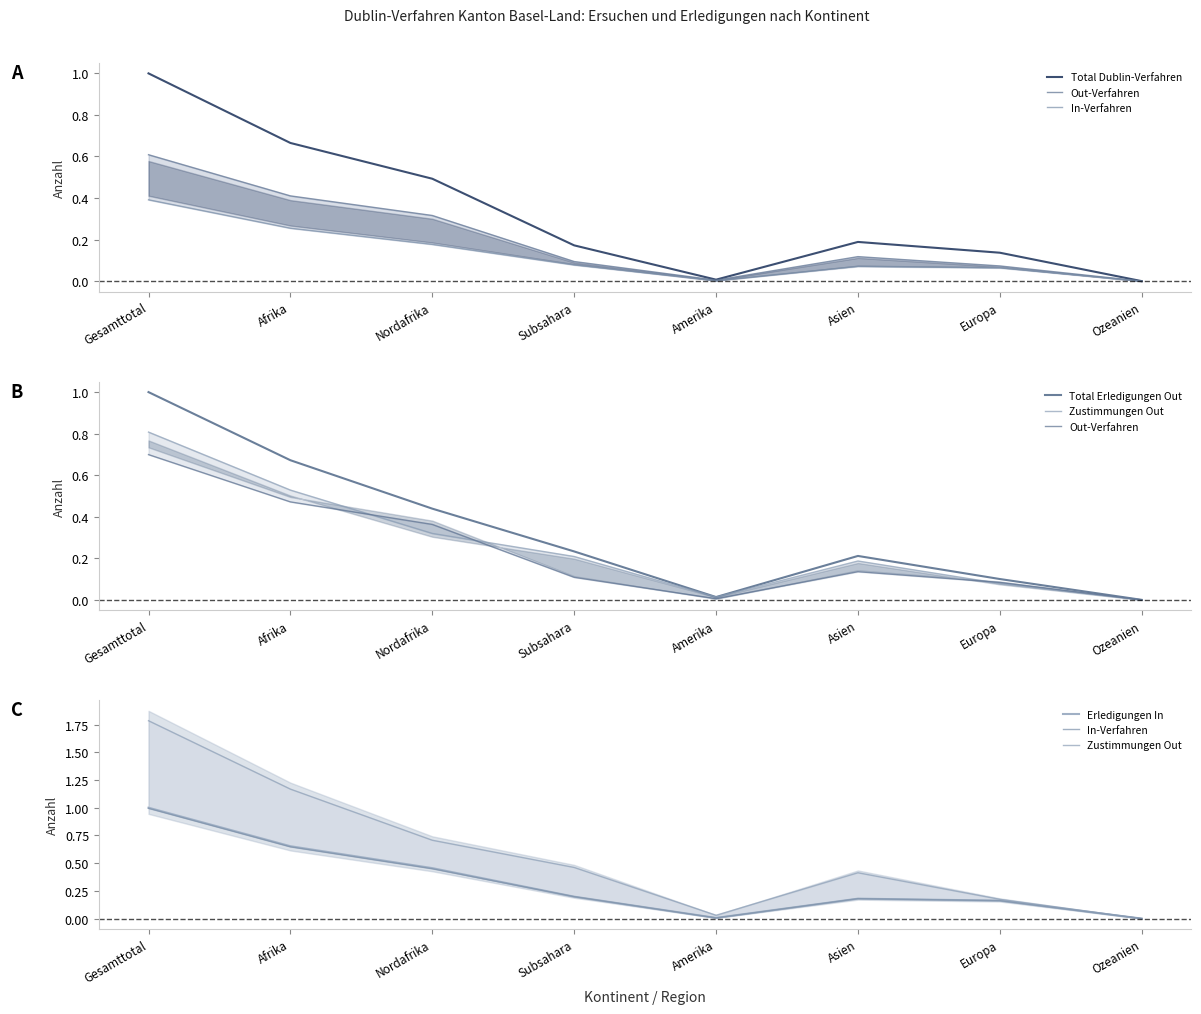

Does the chart display data point markers on the line(s)?

No